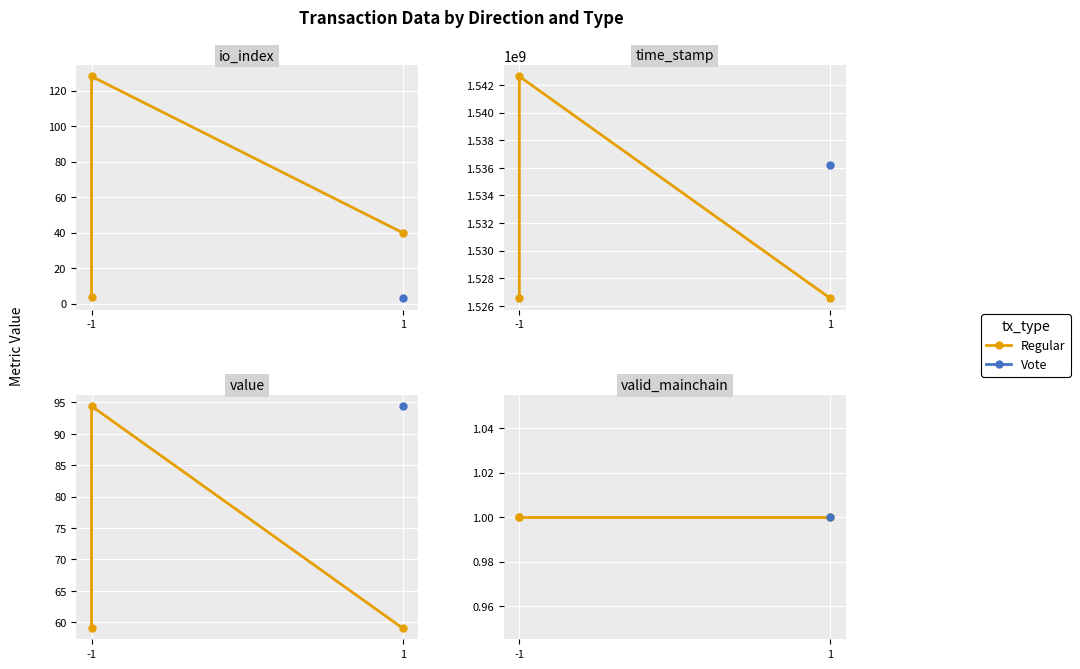

List the series in order of their peak value, lowest first.

valid_mainchain, value, io_index, time_stamp